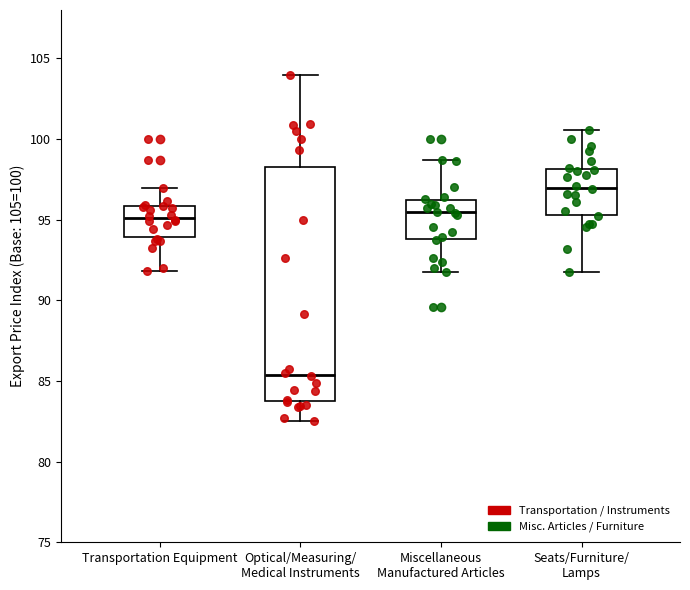

Which box's median line is the highest?

Seats/Furniture/ Lamps